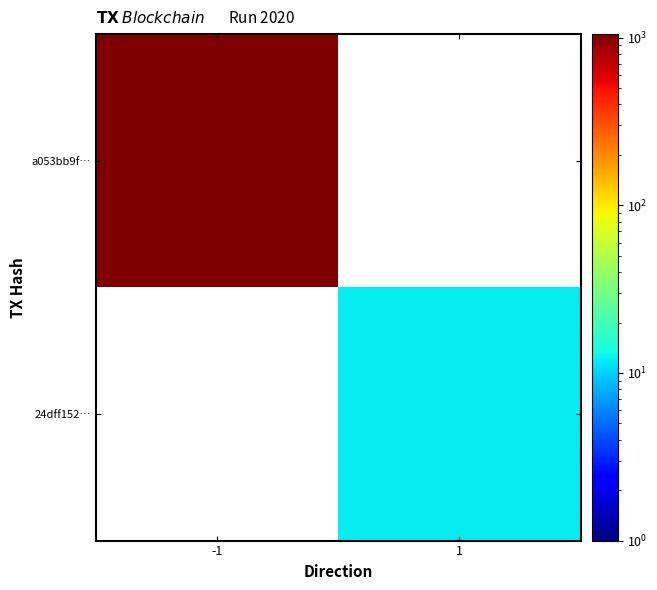

At how many categories does at least one series exceed 374?

1